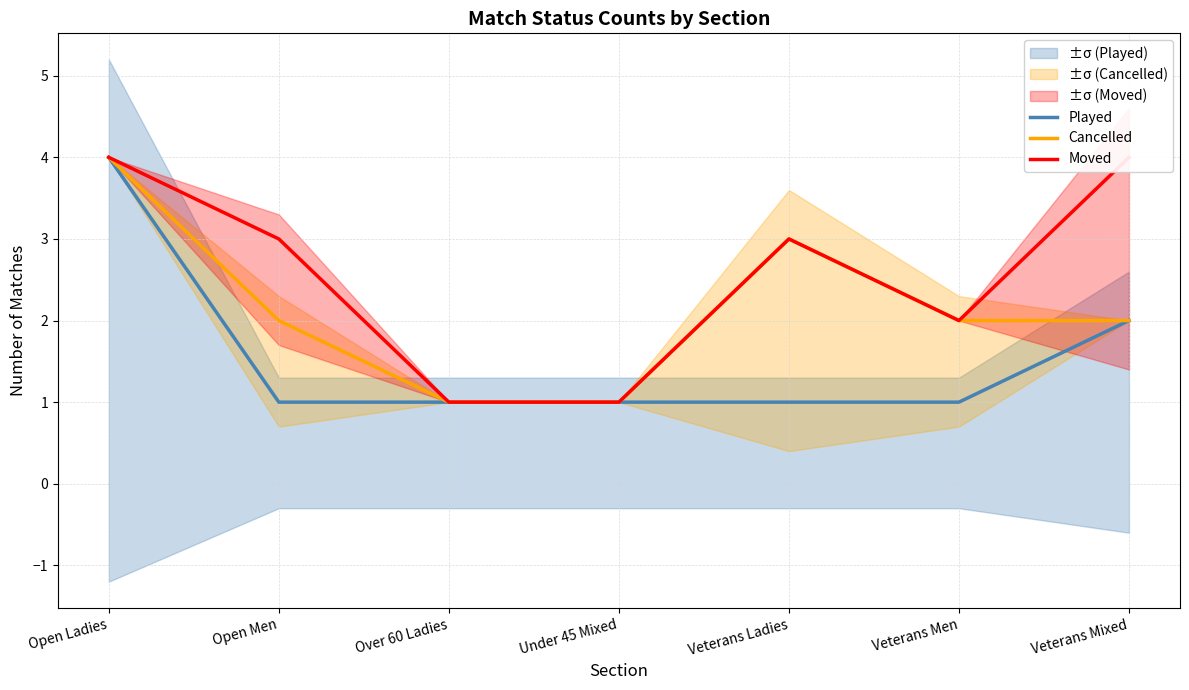

Reading left to right, what are all the values shown in this chart?

Played: Open Ladies=4	Open Men=1	Over 60 Ladies=1	Under 45 Mixed=1	Veterans Ladies=1	Veterans Men=1	Veterans Mixed=2
Cancelled: Open Ladies=4	Open Men=2	Over 60 Ladies=1	Under 45 Mixed=1	Veterans Ladies=3	Veterans Men=2	Veterans Mixed=2
Moved: Open Ladies=4	Open Men=3	Over 60 Ladies=1	Under 45 Mixed=1	Veterans Ladies=3	Veterans Men=2	Veterans Mixed=4